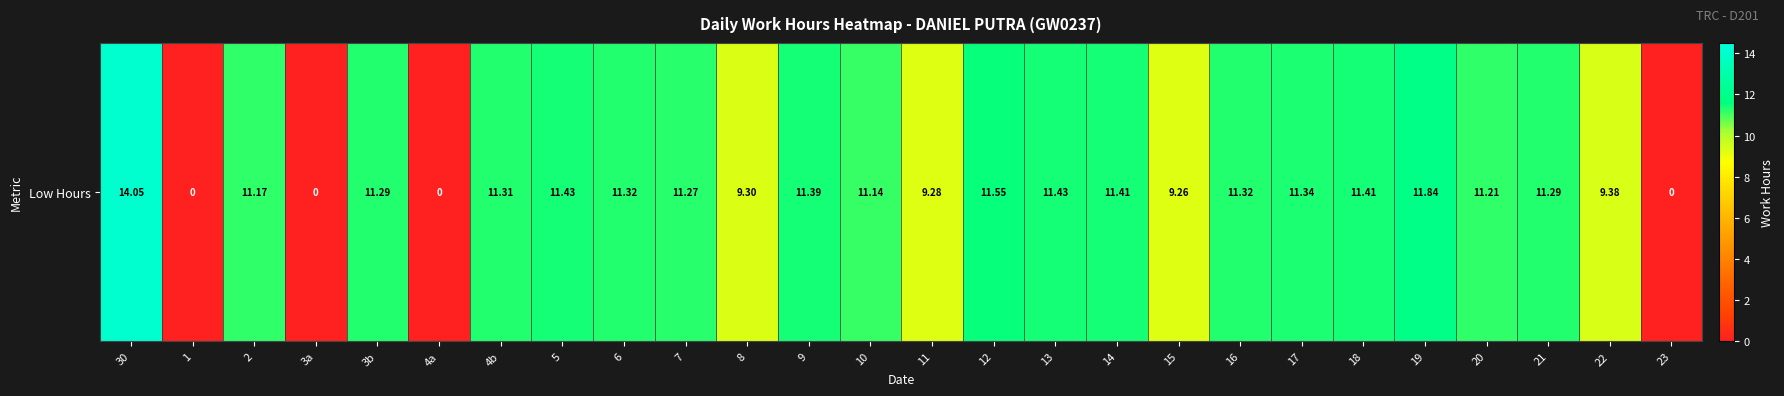

Is it true that the value at 21 is 16.6?

False